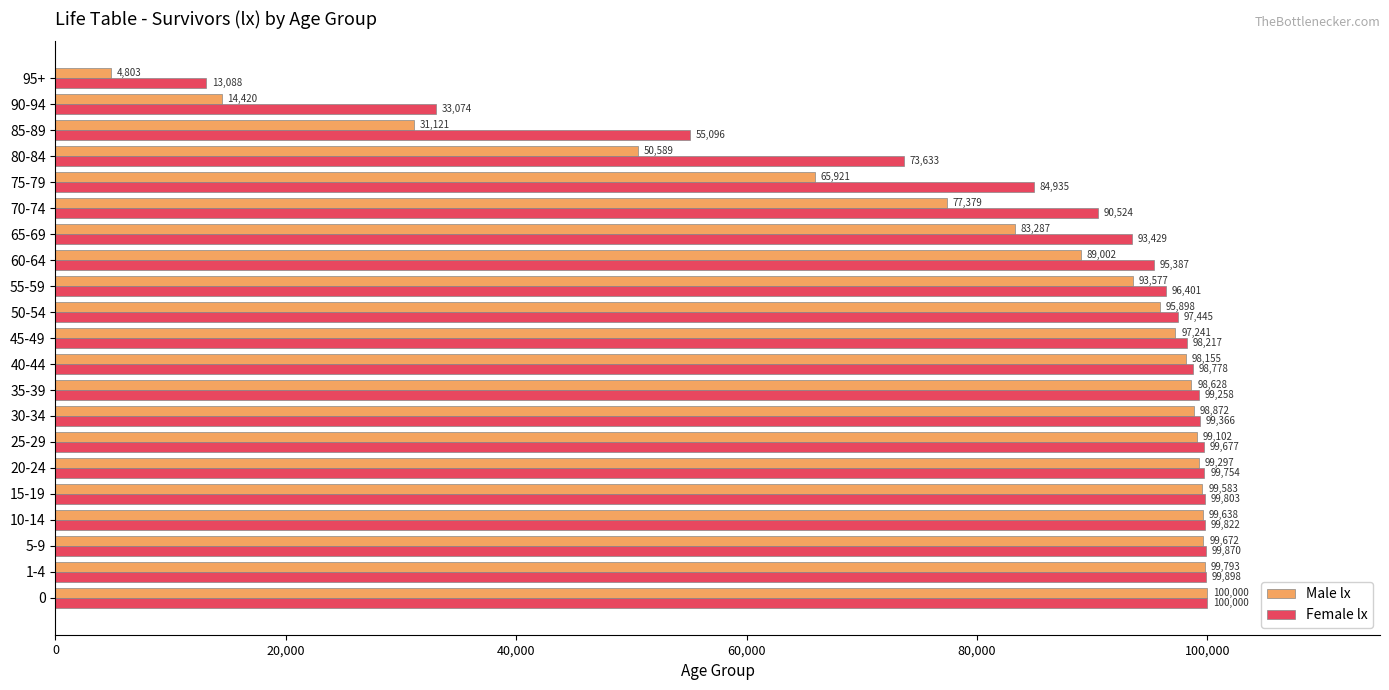

Which label corresponds to the smallest value in the chart?

95+